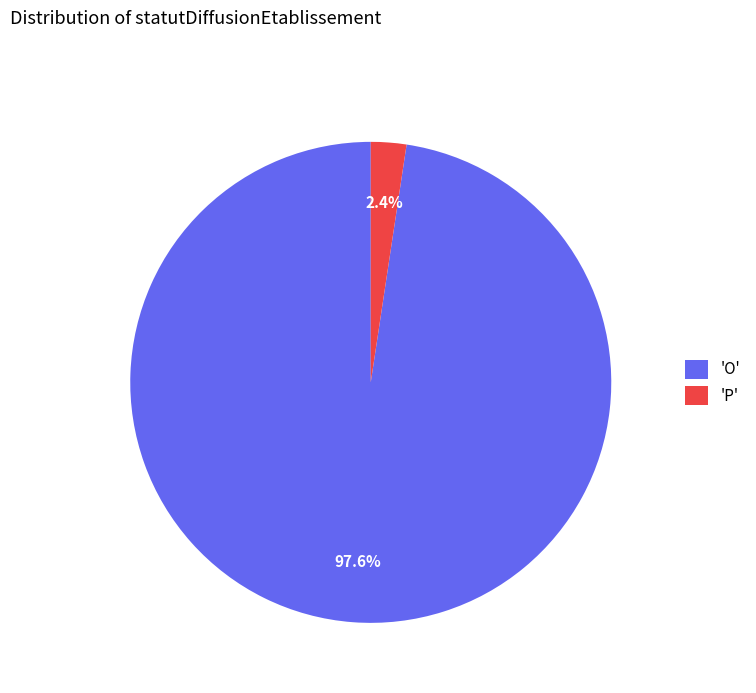

To the nearest percent, what is the difference between the largest and smallest slice percentages?

95%